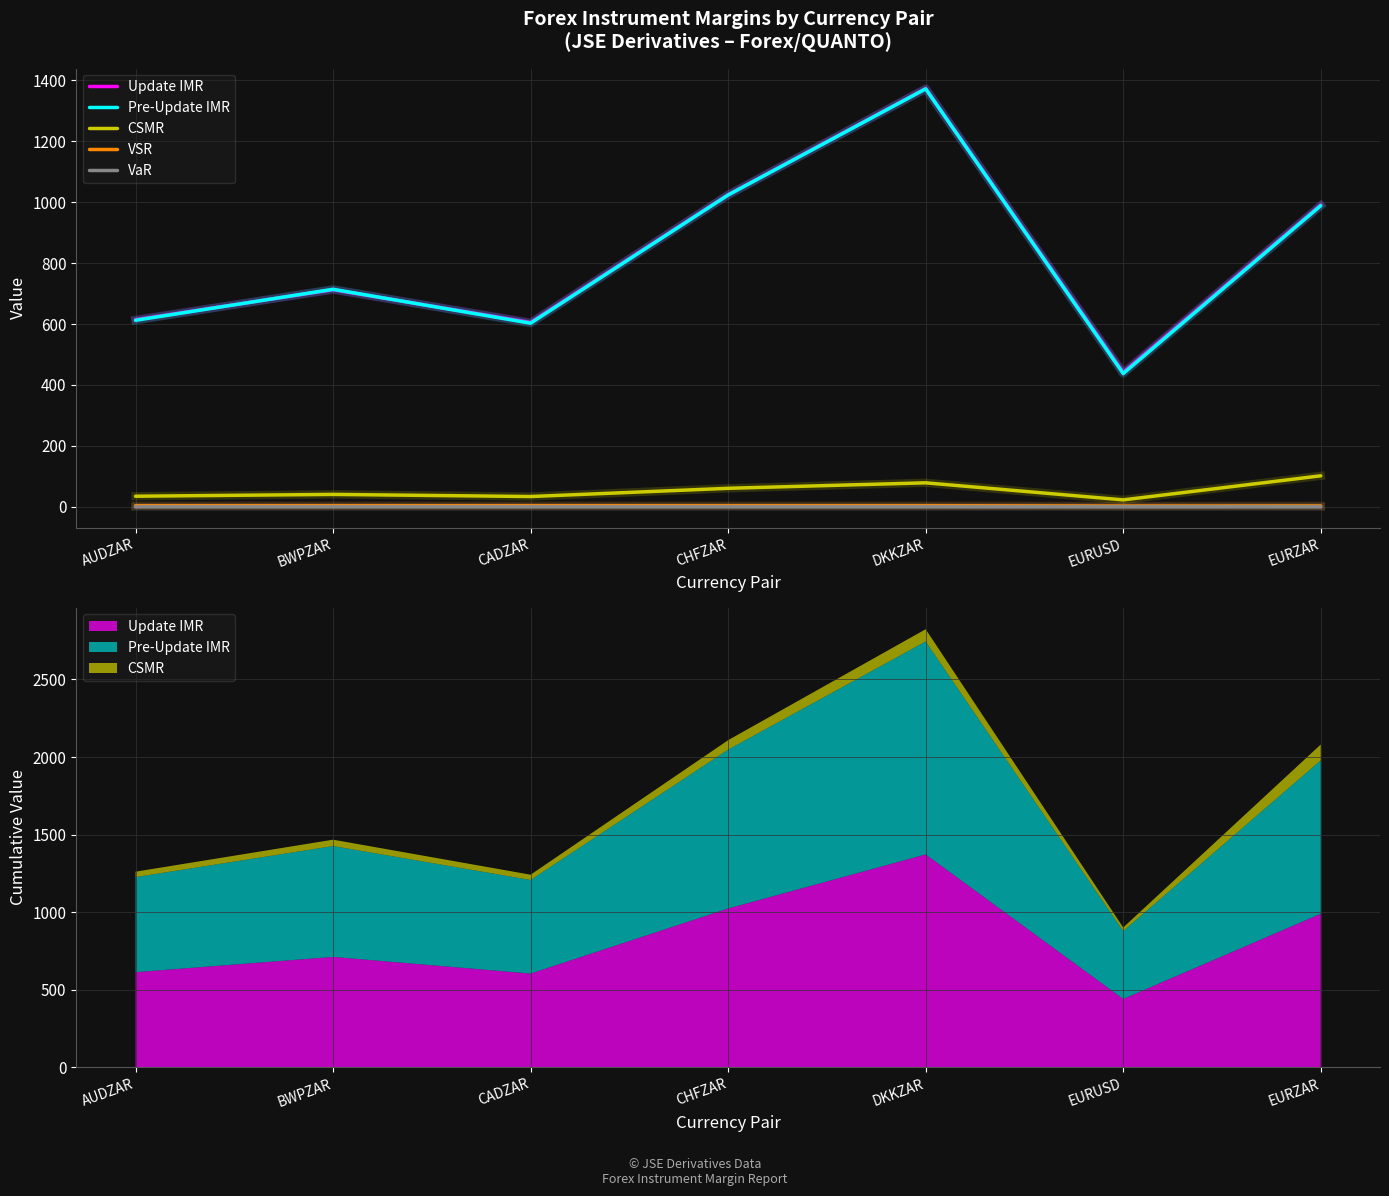

What is the highest value of the Pre-Update IMR series?

1371.5